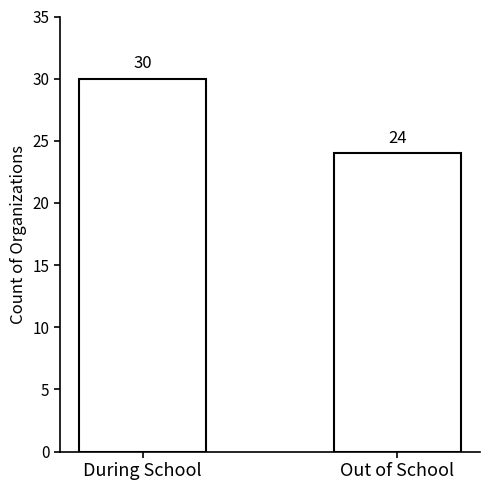

What is the label of the 2nd bar from the left?

Out of School